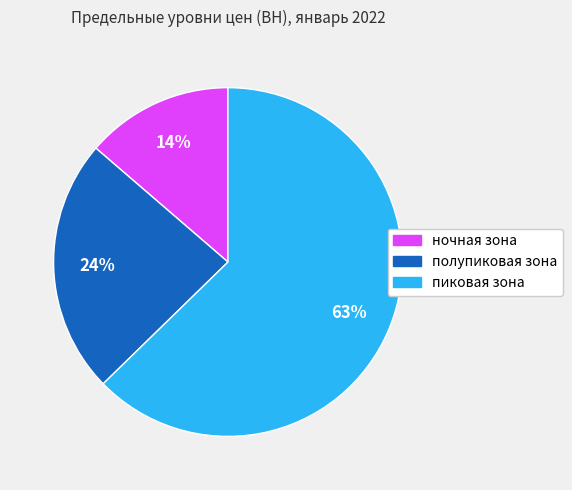

Approximately how many times larger is the value at полупиковая зона compared to пиковая зона?

0.4